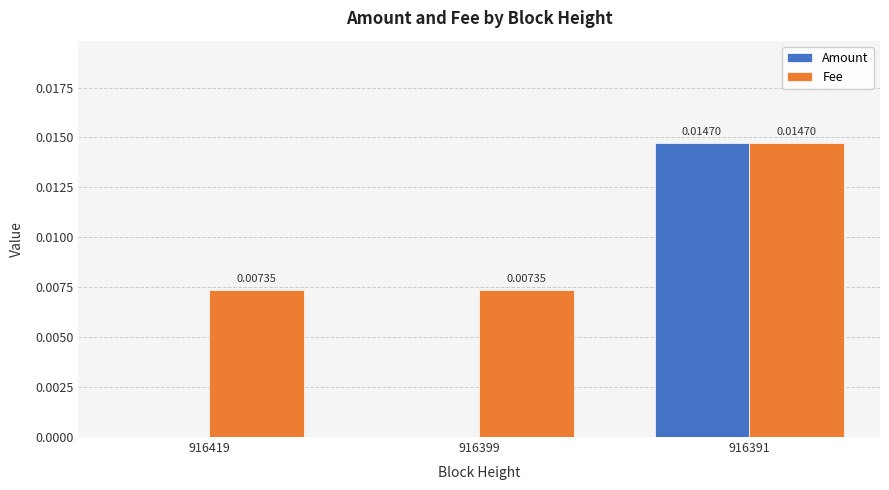

At which category is the sum across all series the highest?

916391